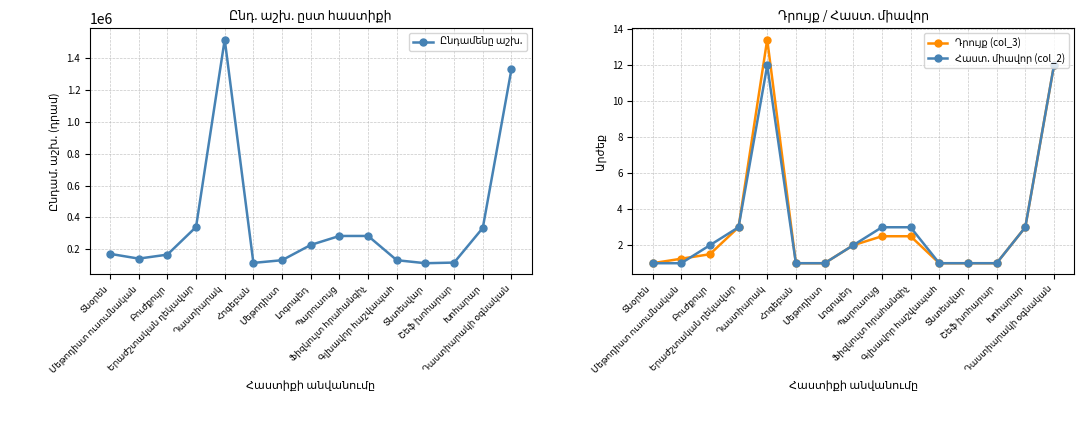

How many values in the Դրույք (col_3) series exceed 1?

9